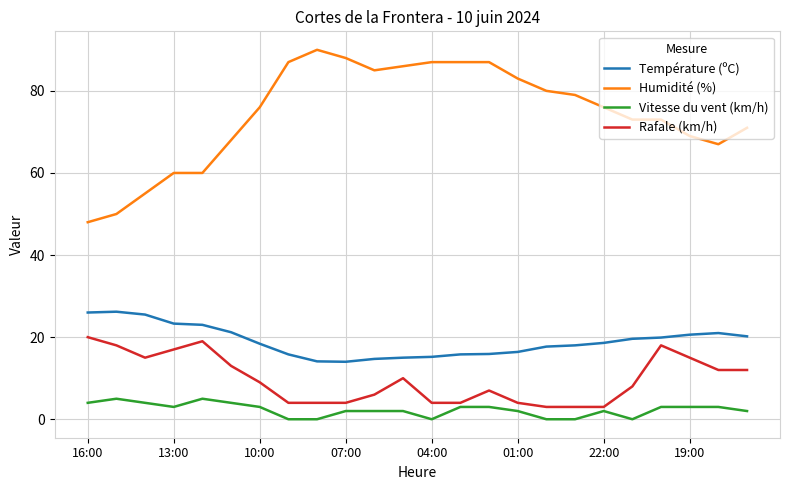

True or false: Rafale (km/h) and Vitesse du vent (km/h) cross at least once.

False